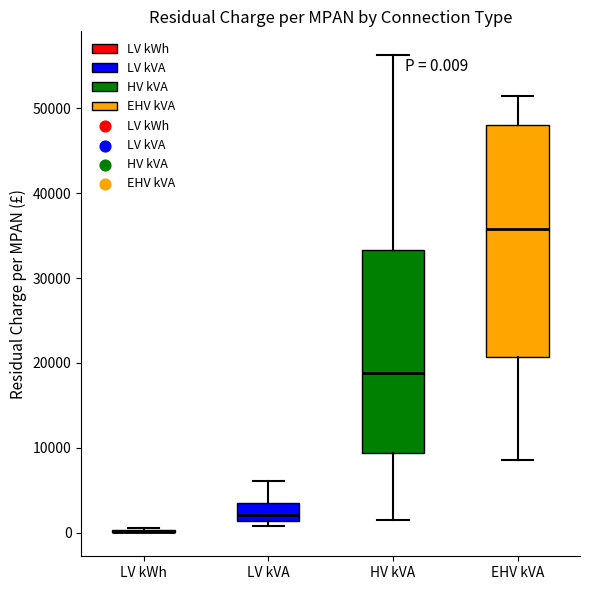

Comparing the boxes themselves (not the whiskers), which one is the tallest?

EHV kVA